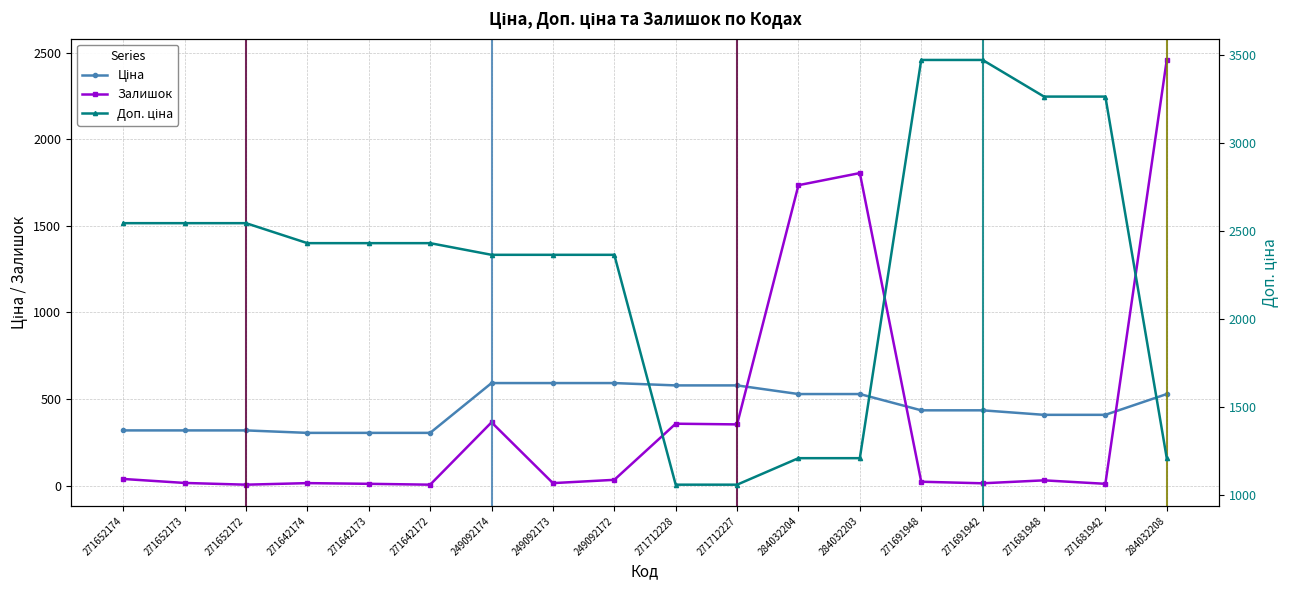

What is the smallest value displayed?

5.0